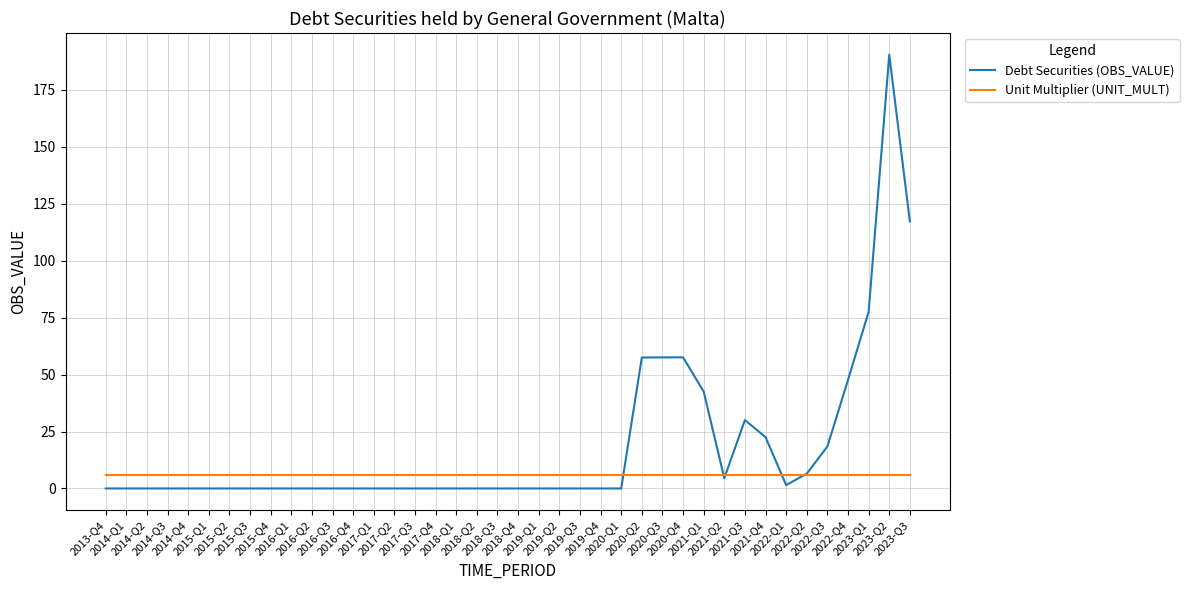

At how many categories does at least one series exceed 159?

1